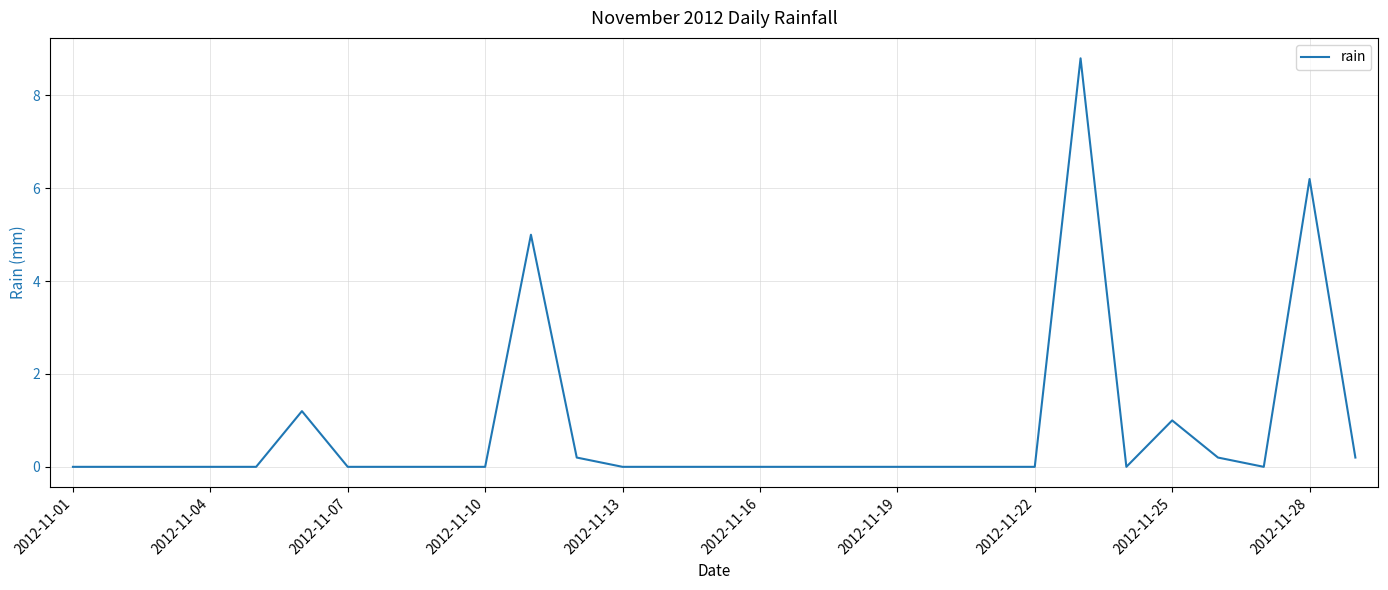

Count the number of categories in the chart.

29